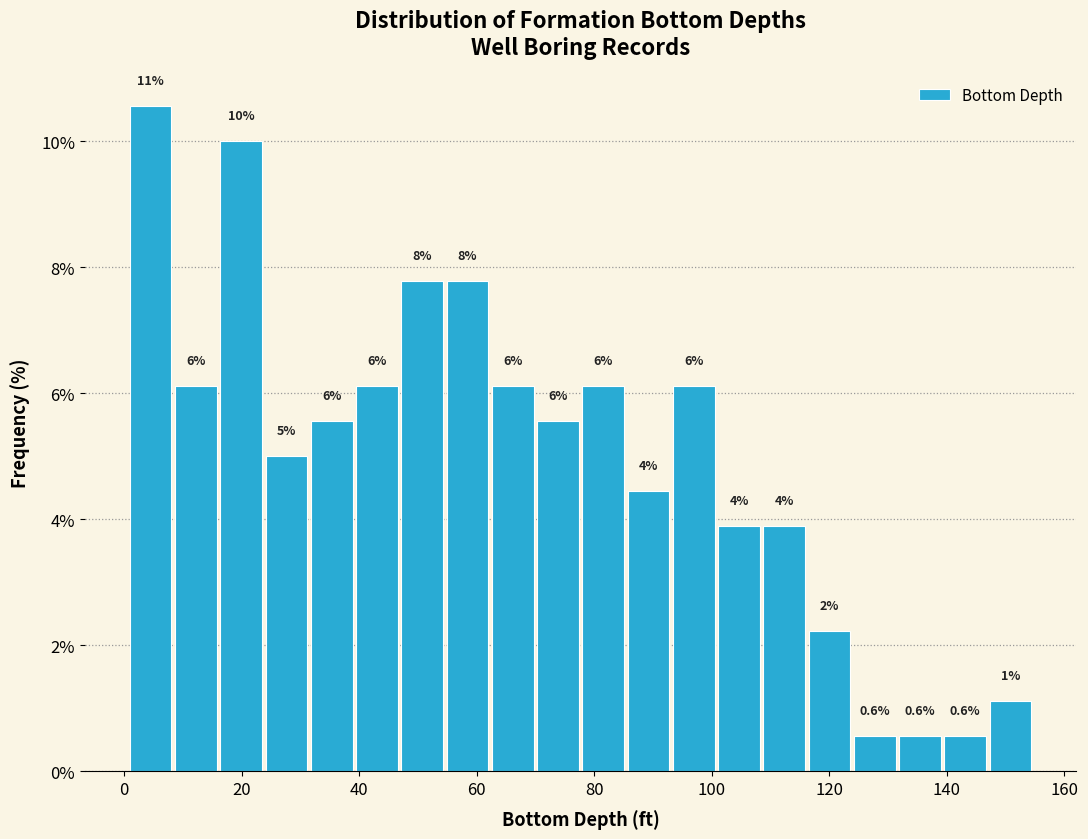

Around what value on the x-axis is the tallest bar? Give the approximate position of its centre, as read against the axis.

4